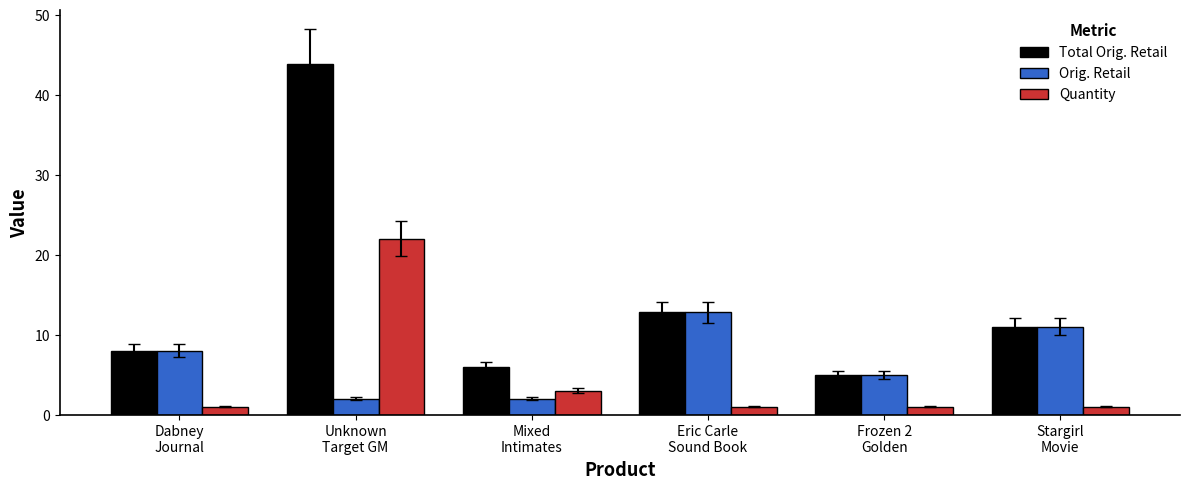

Reading right to left, extract all data points from this chart.

Total Orig. Retail: 11.0	5.0	12.8	6.0	43.8	8.0
Orig. Retail: 11.0	5.0	12.8	2.0	2.0	8.0
Quantity: 1.0	1.0	1.0	3.0	22.0	1.0